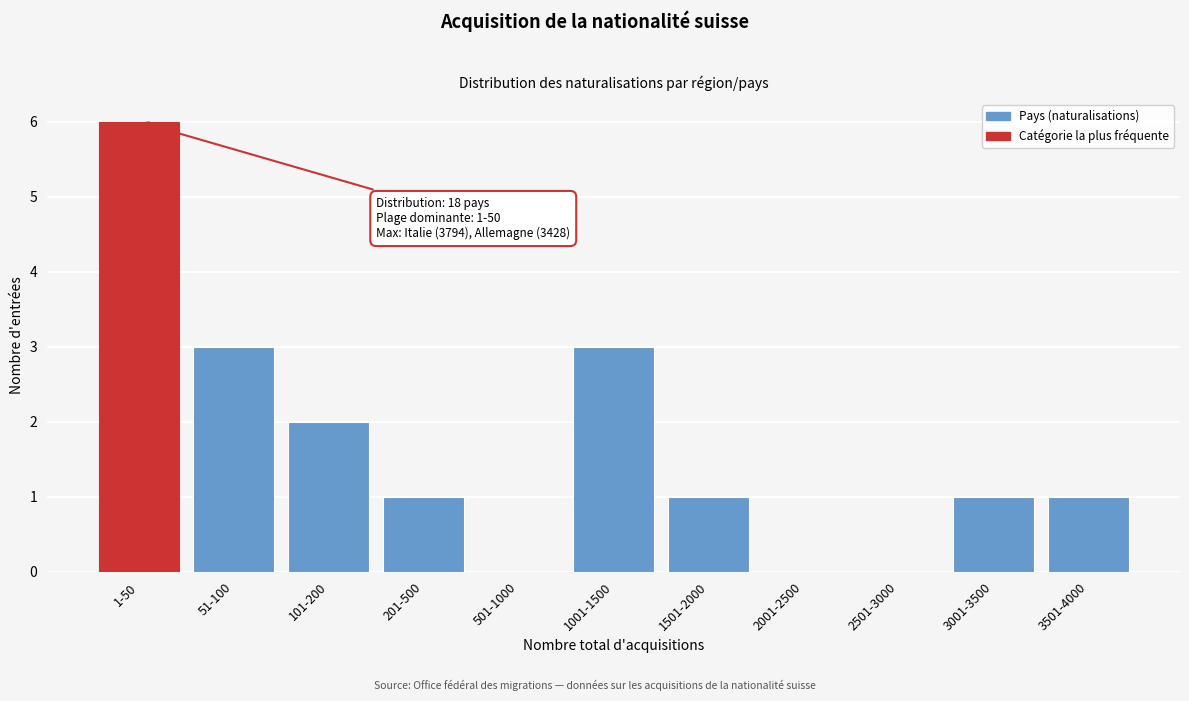

Reading right to left, what are all the values shown in this chart?

3501-4000=1	3001-3500=1	2501-3000=0	2001-2500=0	1501-2000=1	1001-1500=3	501-1000=0	201-500=1	101-200=2	51-100=3	1-50=6